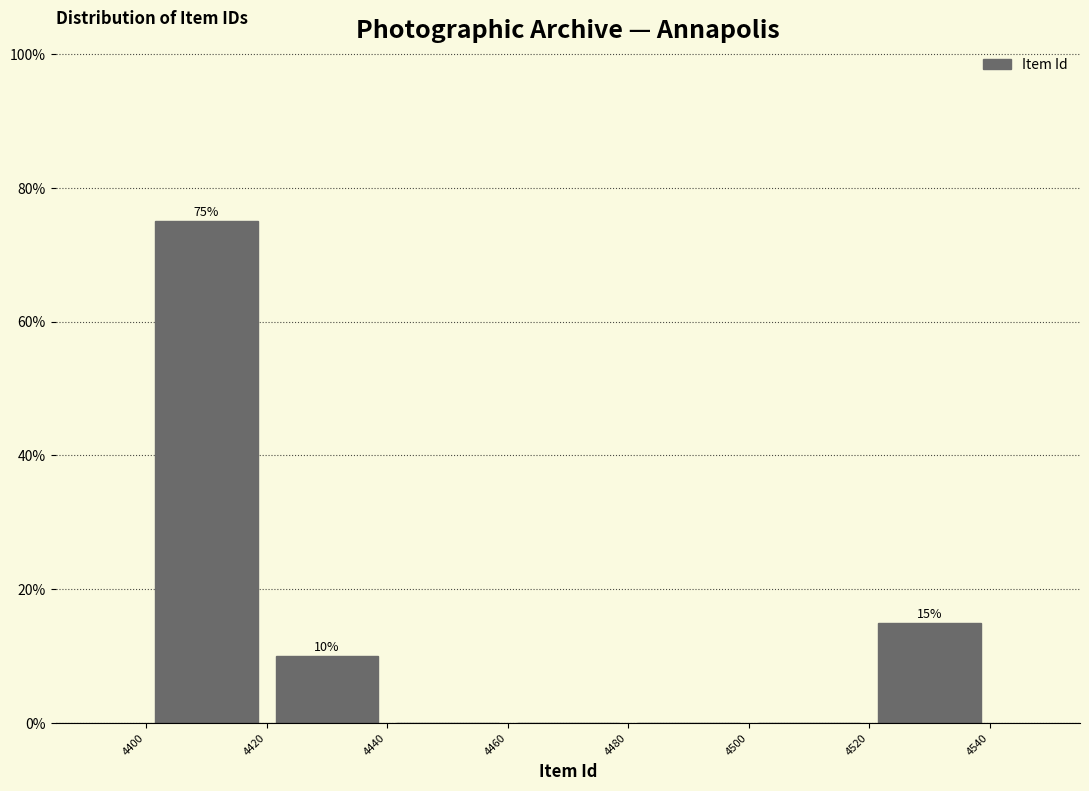

Over which range of the x-axis is the bar tallest?

4400 to 4420